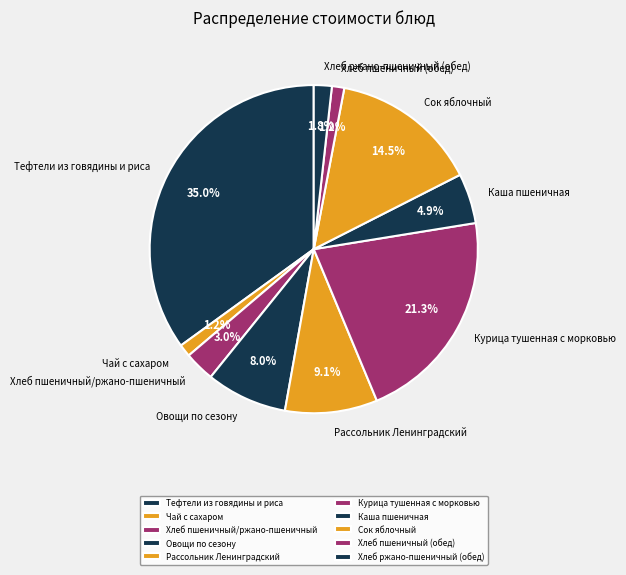

Is Рассольник Ленинградский the majority of the pie?

No